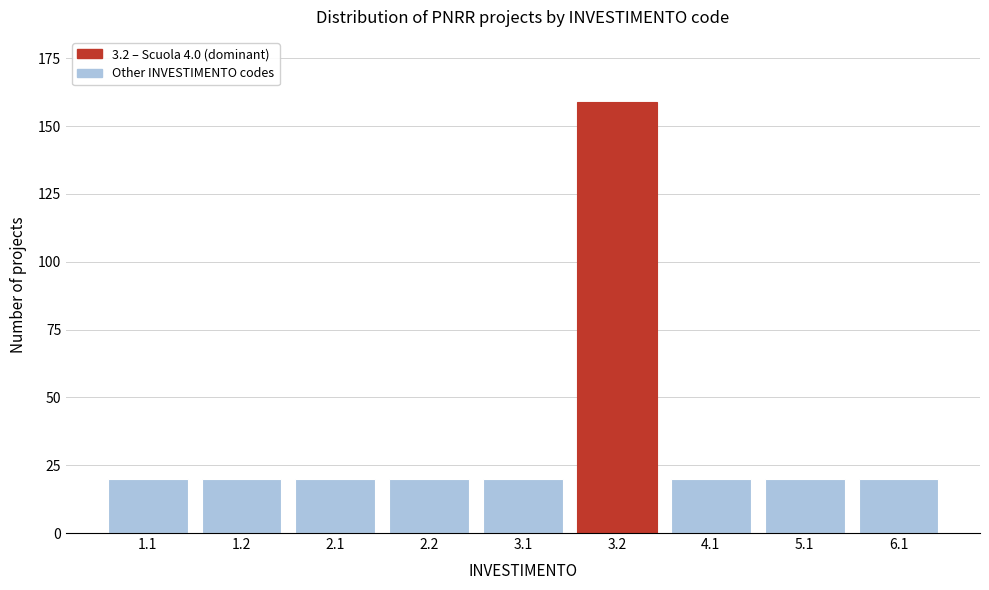

Reading left to right, transcribe all the data shown in this chart.

1.1=20	1.2=20	2.1=20	2.2=20	3.1=20	3.2=159	4.1=20	5.1=20	6.1=20